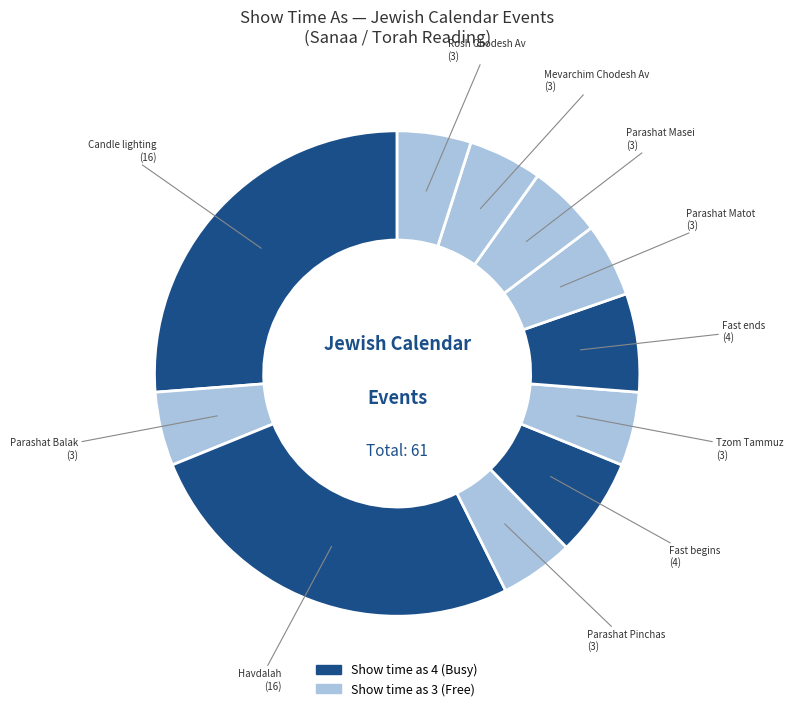

Which slice is the largest?

Candle lighting